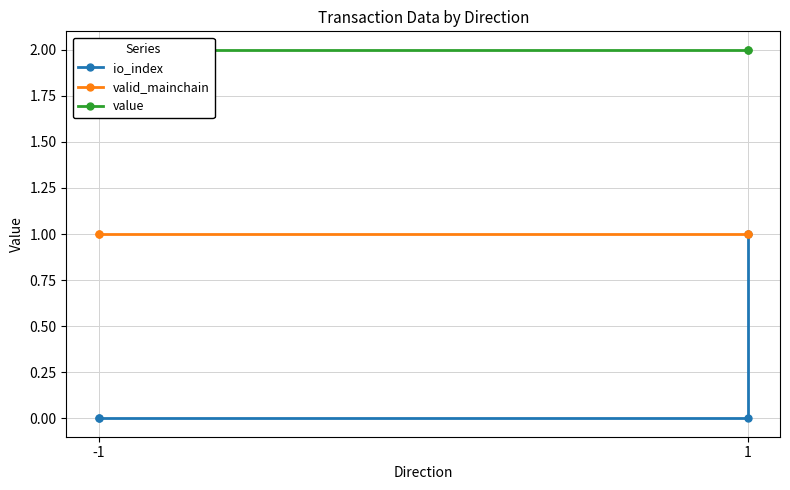

Which series has the largest total across all categories?

value